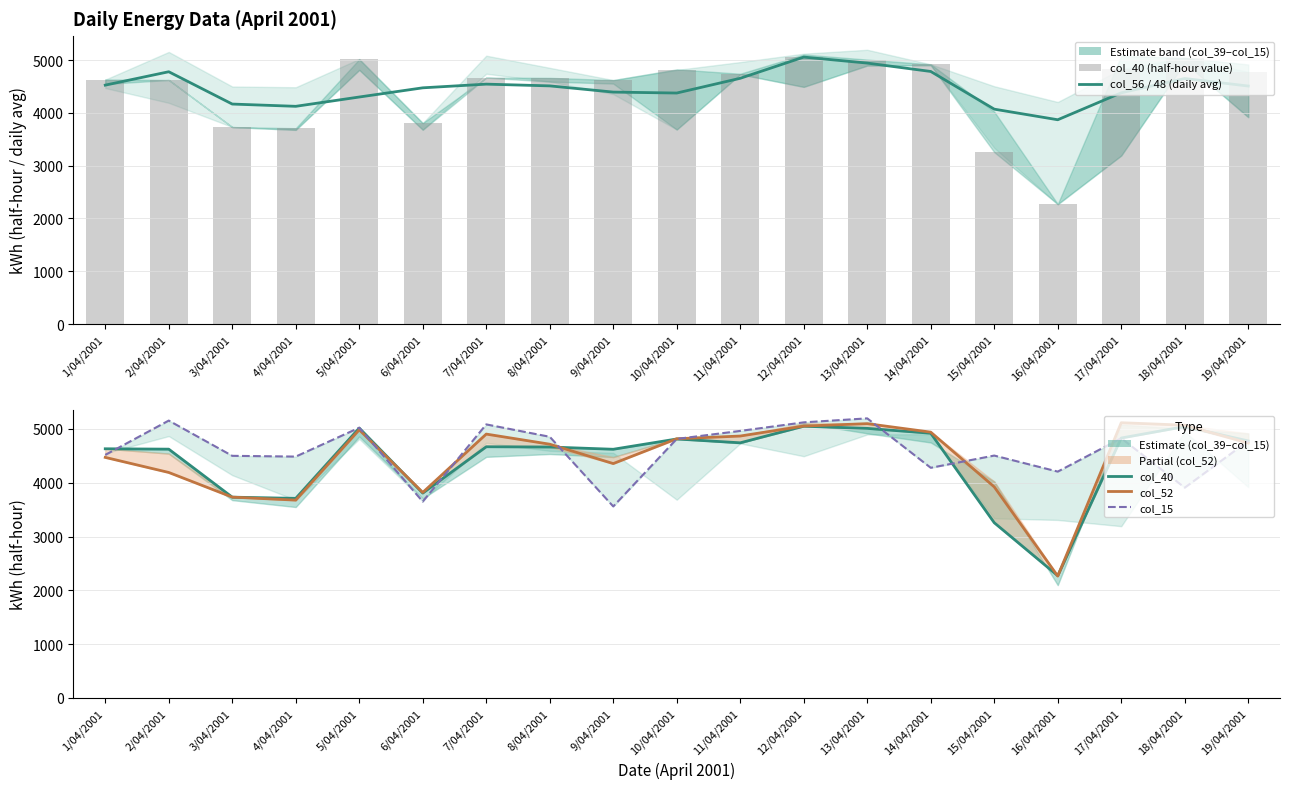

Is it true that col_15 equals 1272.3 at 8/04/2001?

False